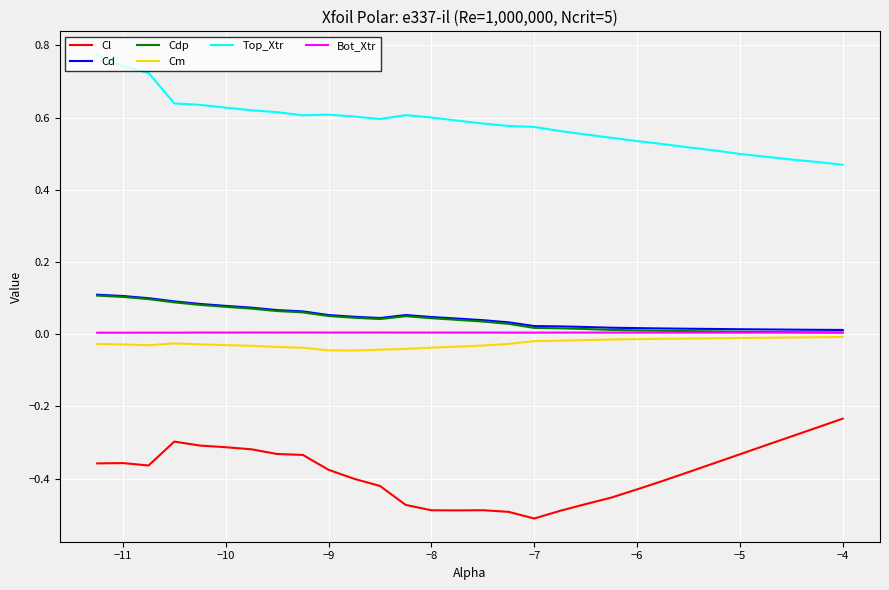

Which series has the largest total across all categories?

Top_Xtr